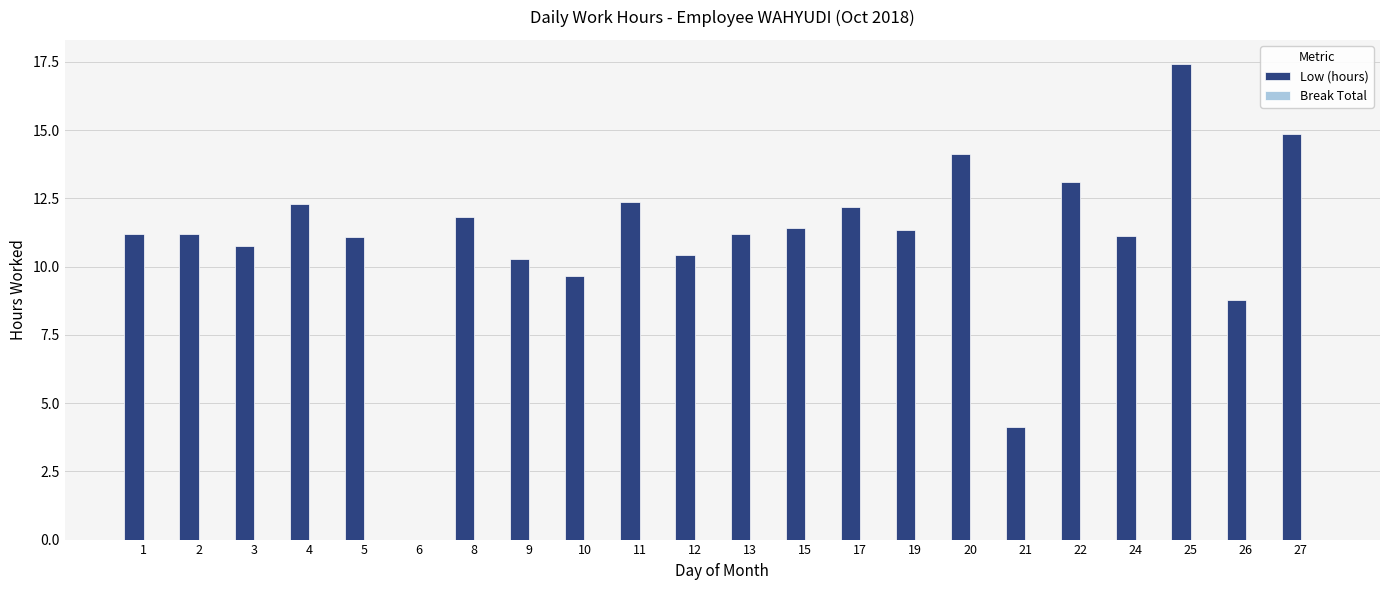

The chart shows a value of 19.4 at 8. True or false?

False